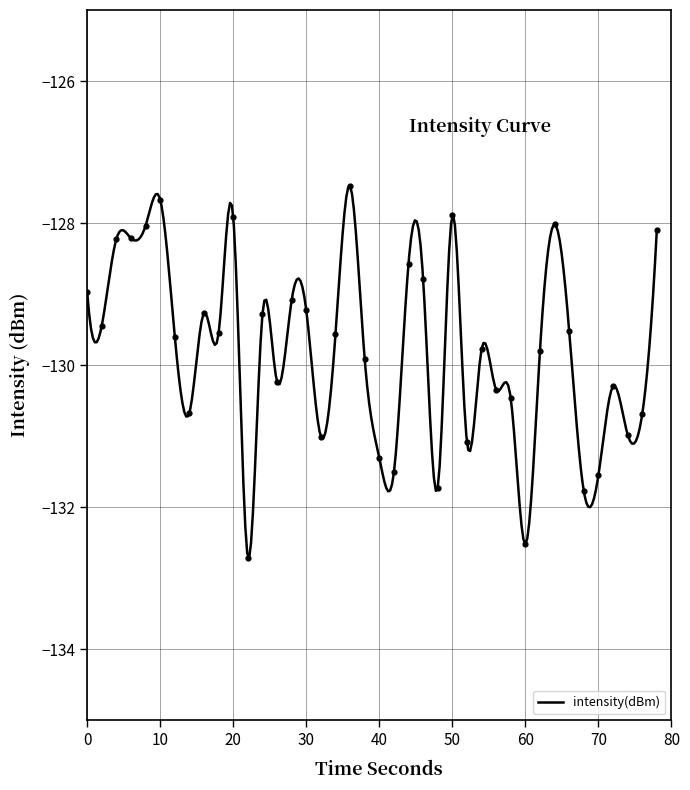

What is the lowest value of the intensity(dBm) series?

-132.7